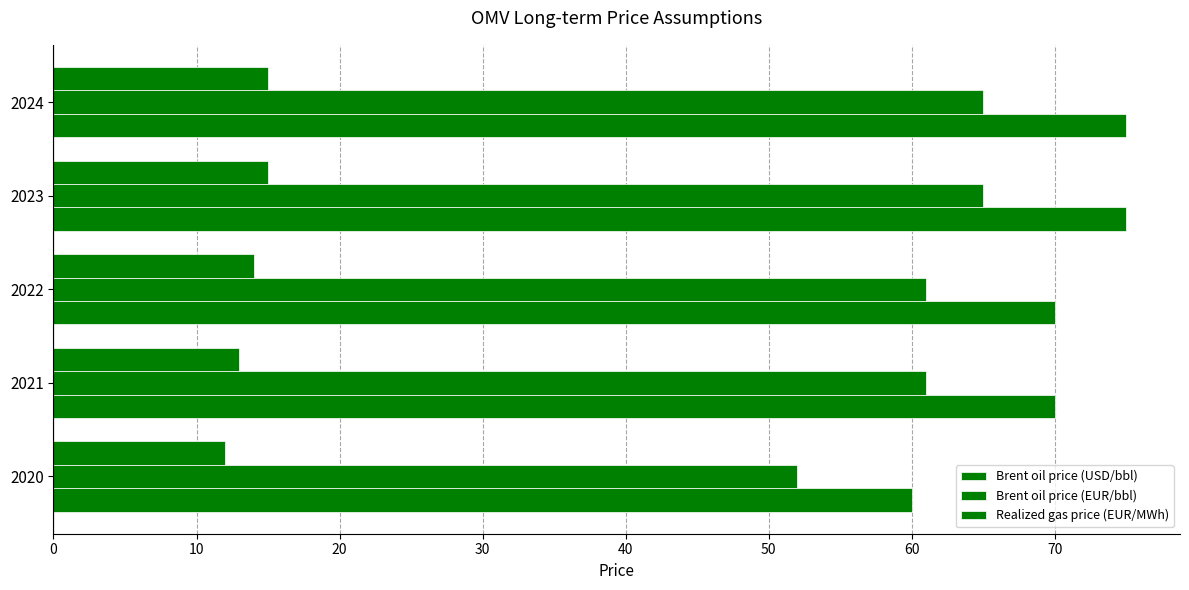

How many data points does each series have?

5